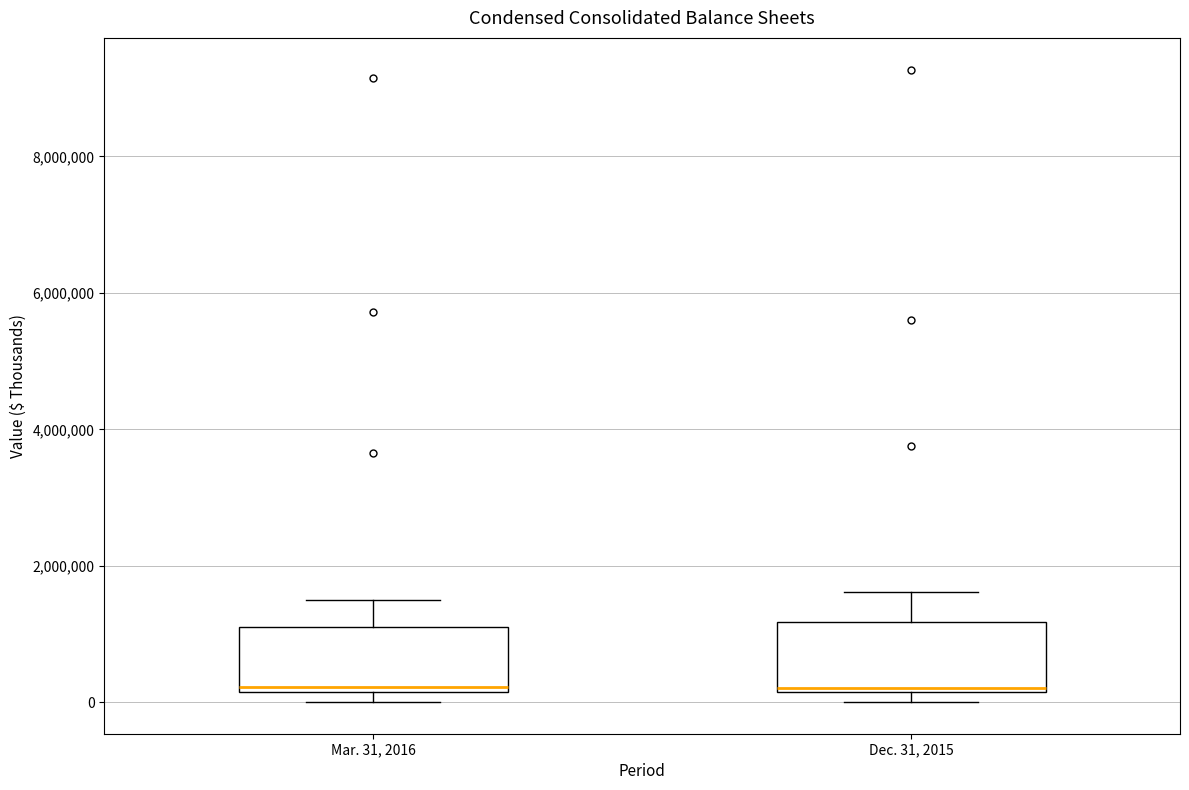

Reading left to right, transcribe this box plot: for each box, give where its median line is, the range the box spans, and where its two whiskers end, as read against the y-axis. The values are not printed on the chart, so give them approximately, as read against the axis.

Mar. 31, 2016: median 200000 (just above the box's lower edge), box 200000 to 1200000, whiskers 0 to 1600000
Dec. 31, 2015: median 200000 (just above the box's lower edge), box 200000 to 1200000, whiskers 0 to 1600000